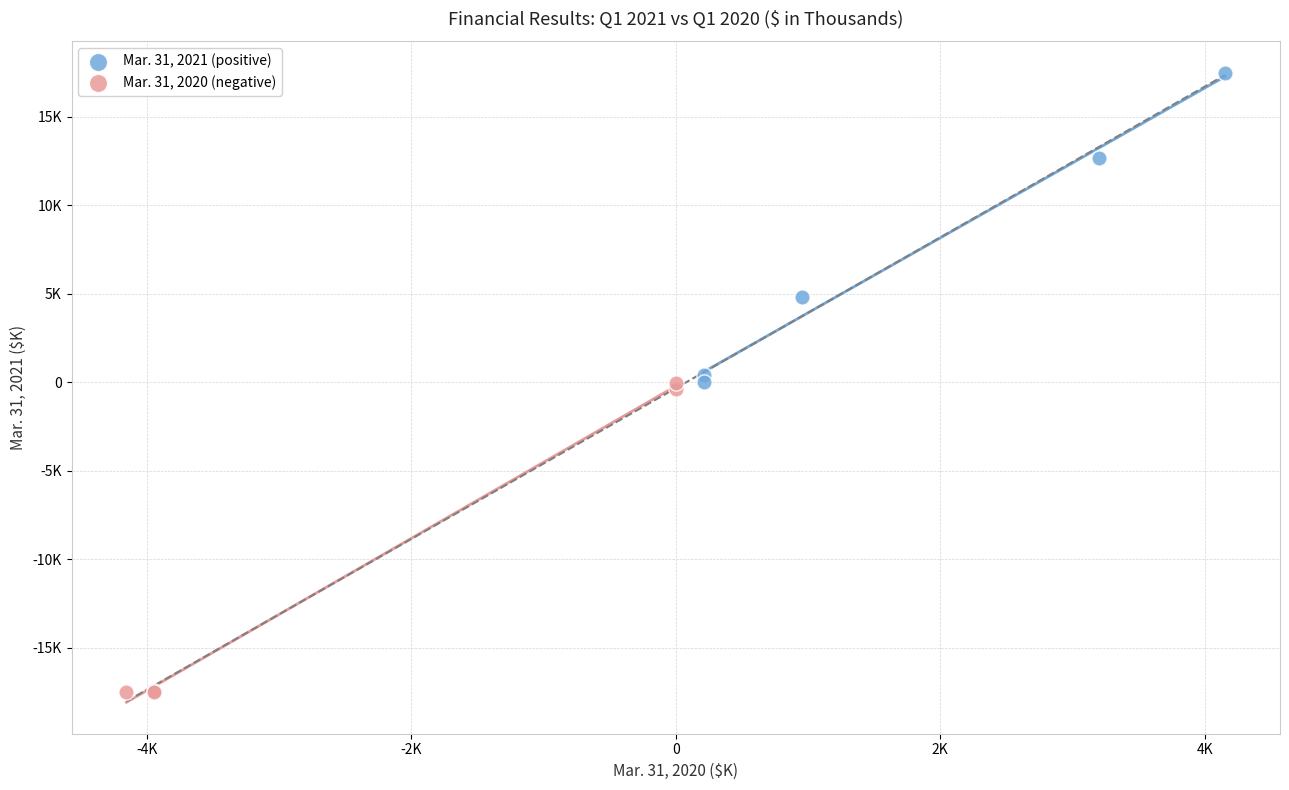

What are all the series names shown in the legend?

Mar. 31, 2021 (positive), Mar. 31, 2020 (negative)